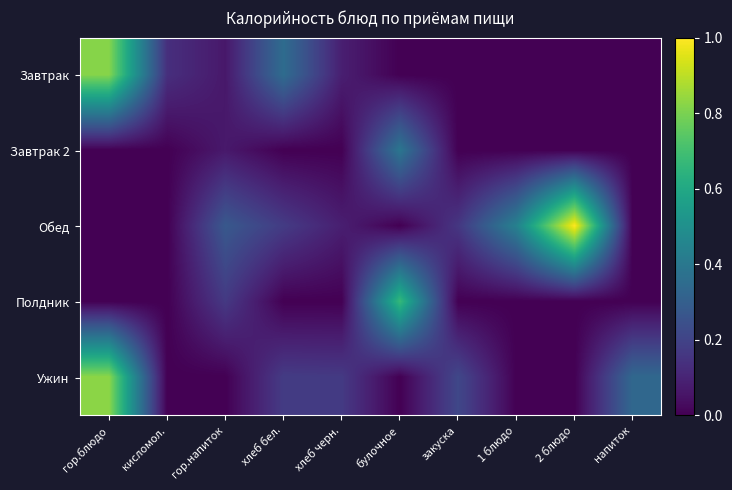

Rank the series at 2 блюдо from lowest to highest value.

Завтрак, Завтрак 2, Полдник, Ужин, Обед